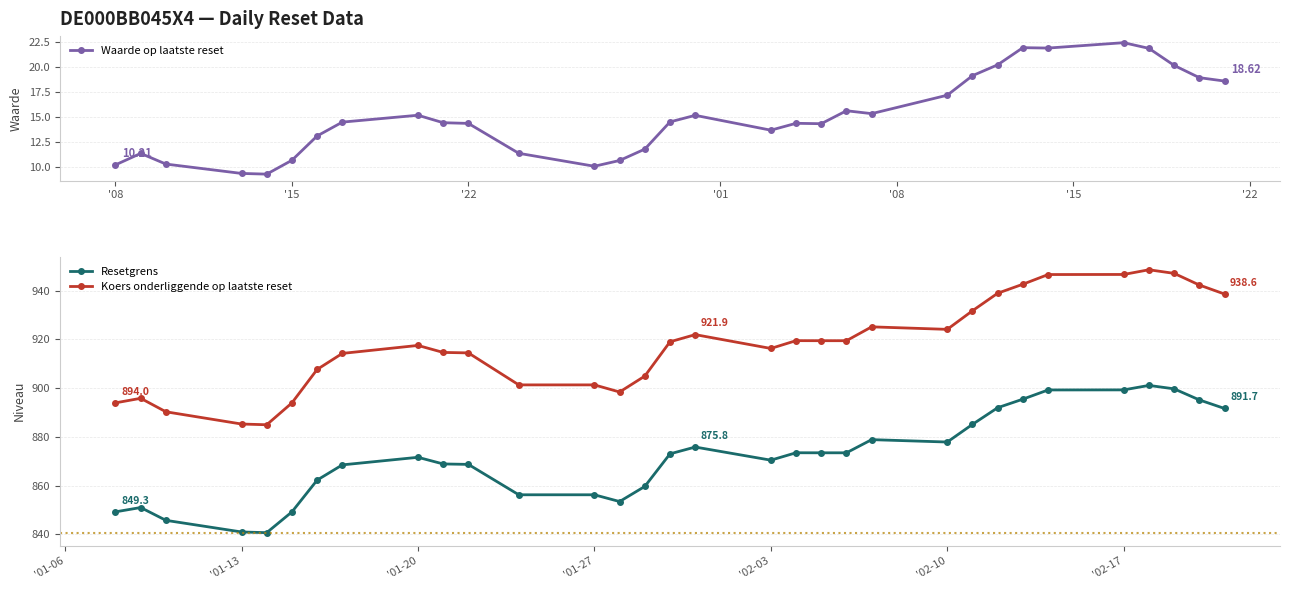

What is the difference between the maximum and minimum values in the Koers onderliggende op laatste reset series?

63.6